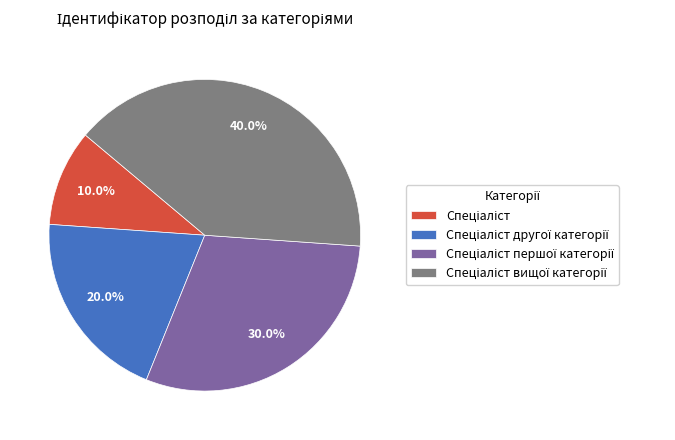

Is there any slice that represents more than half of the pie?

No